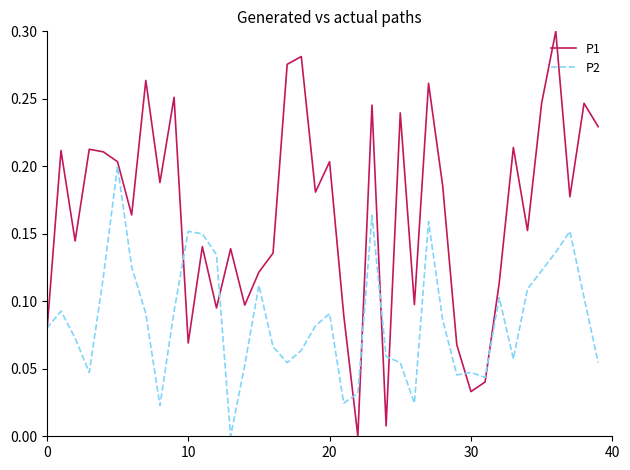

Rank the series by their maximum value, from highest to lowest.

P1, P2